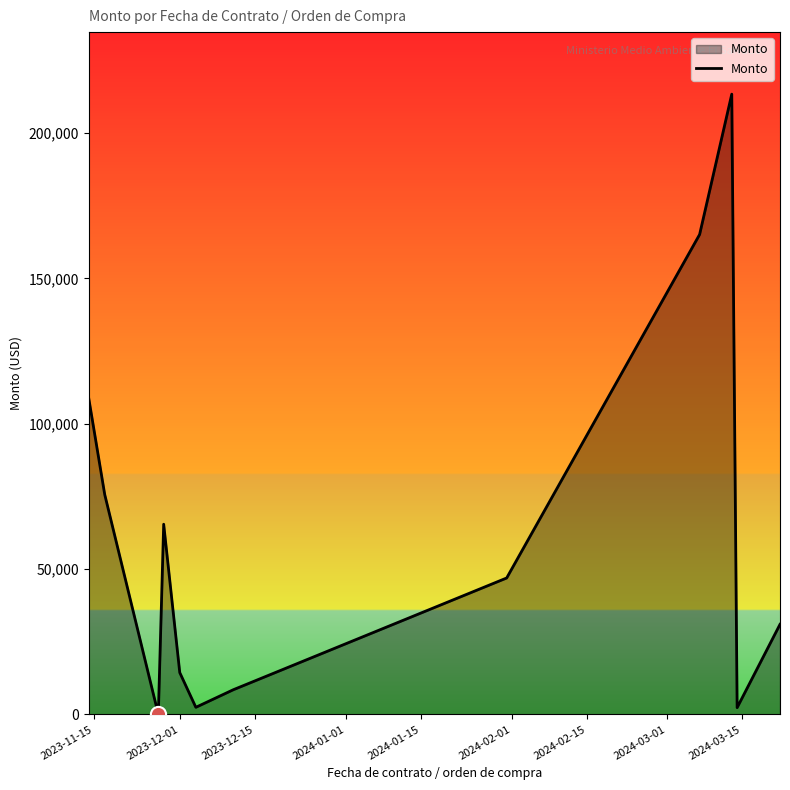

What is the greatest value displayed?

213408.9